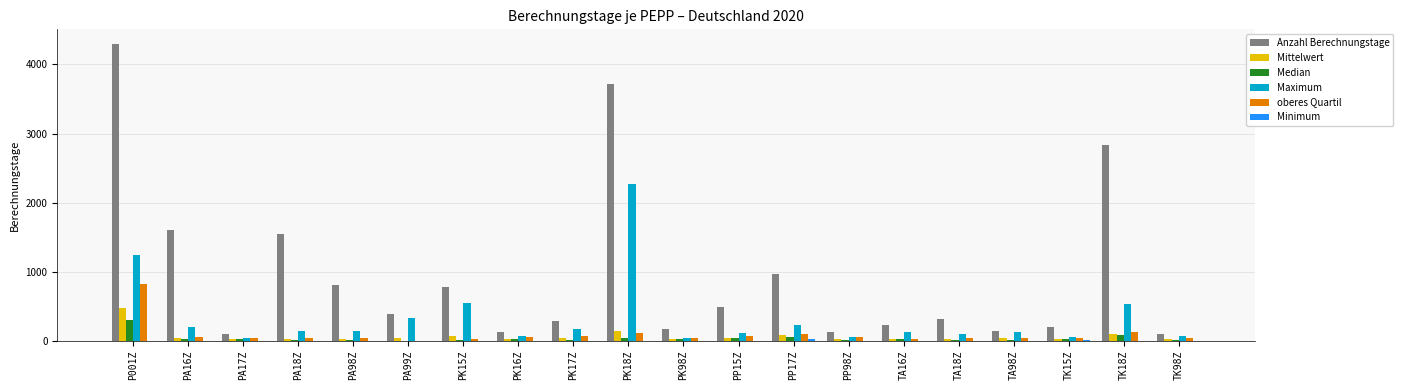

What is the maximum value shown in the chart?

4294.0